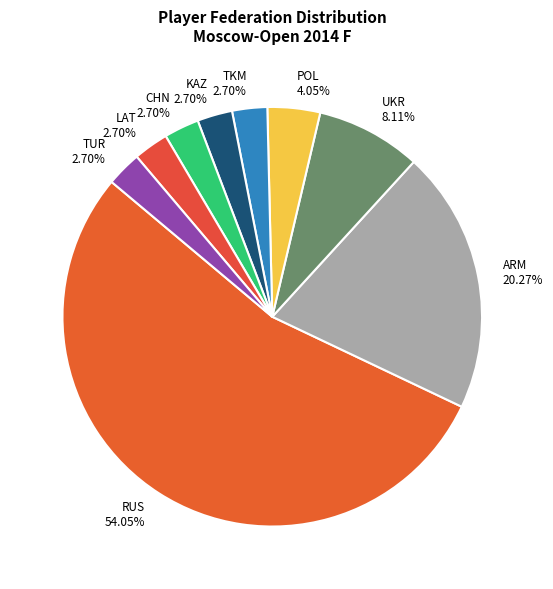

Do ARM 20.27% and LAT 2.70% together represent more than half of the pie?

No